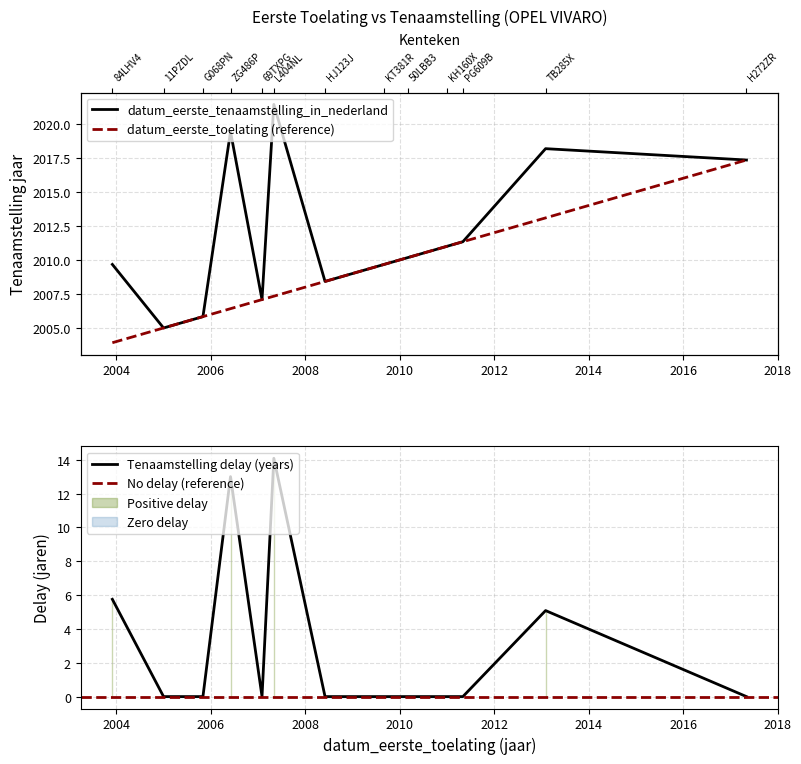

Read the datum_eerste_tenaamstelling_in_nederland value at 50LBB3.

2010.2